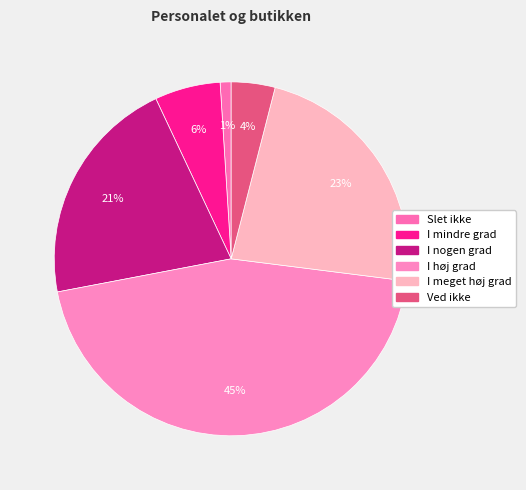

Is there any slice that represents more than half of the pie?

No